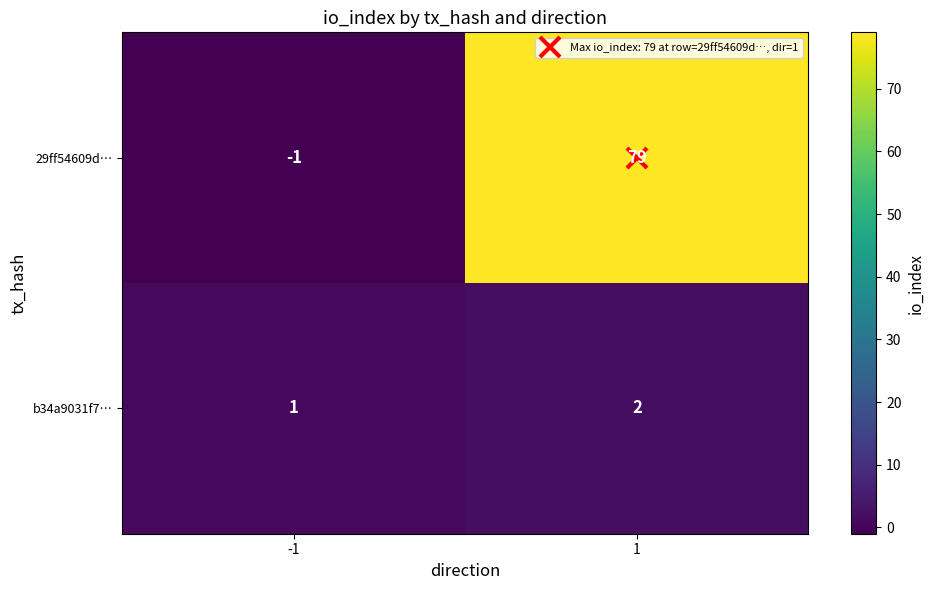

What is the sum of the 29ff54609d… values at 1 and -1?

78